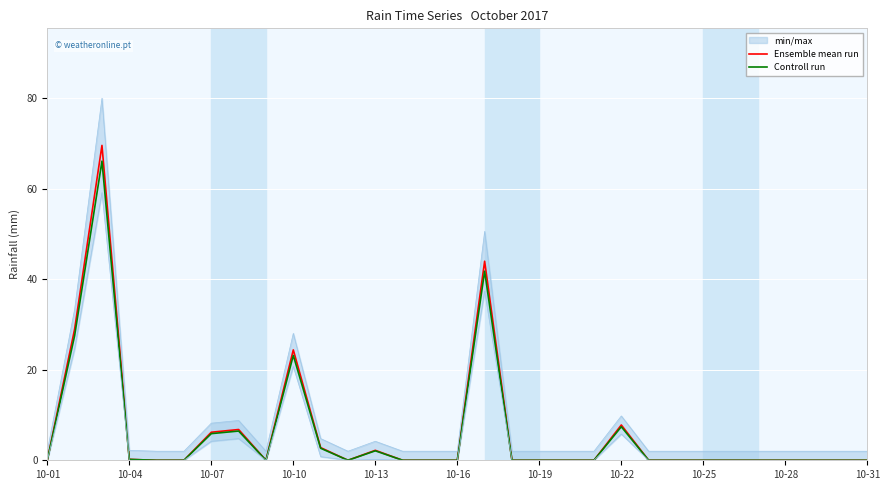

True or false: Ensemble mean run and Controll run cross at least once.

False